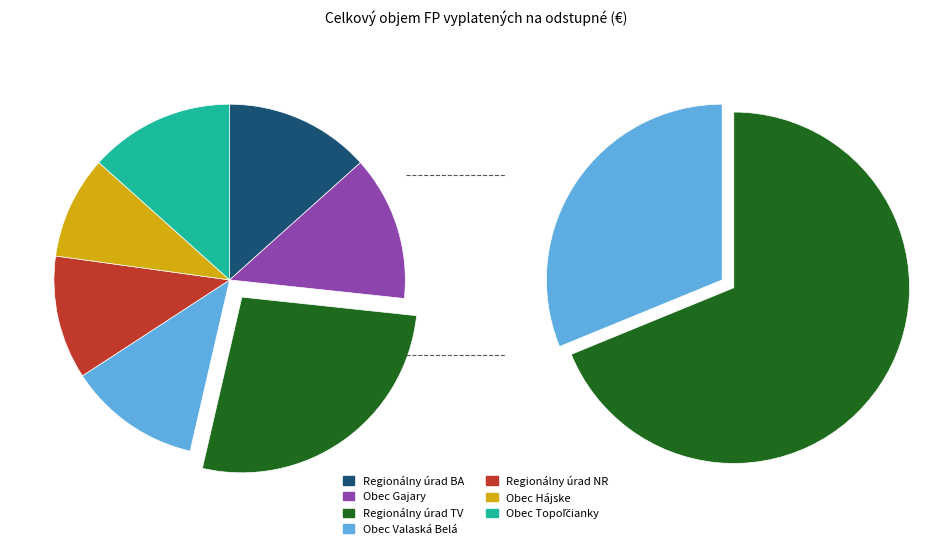

To the nearest percent, what percentage of the pie is Obec Gajary?

13%